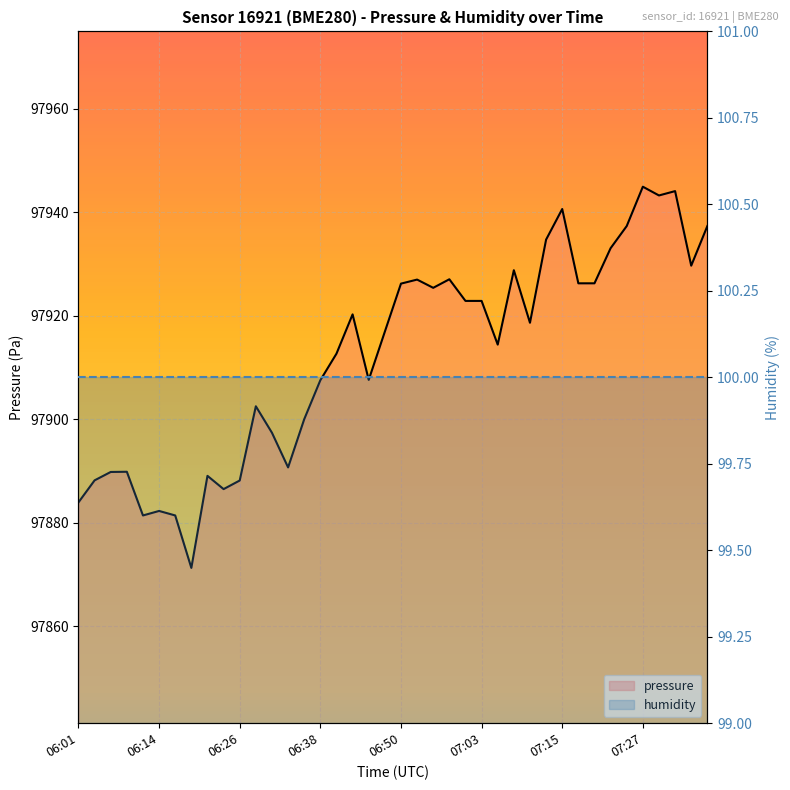

Which category has the lowest value across all series?

06:01